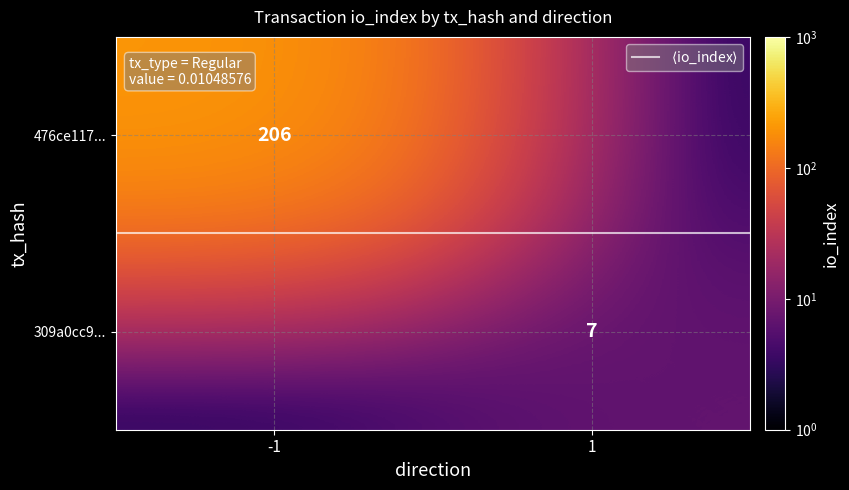

How many data points in 476ce117... are less than 206?

1